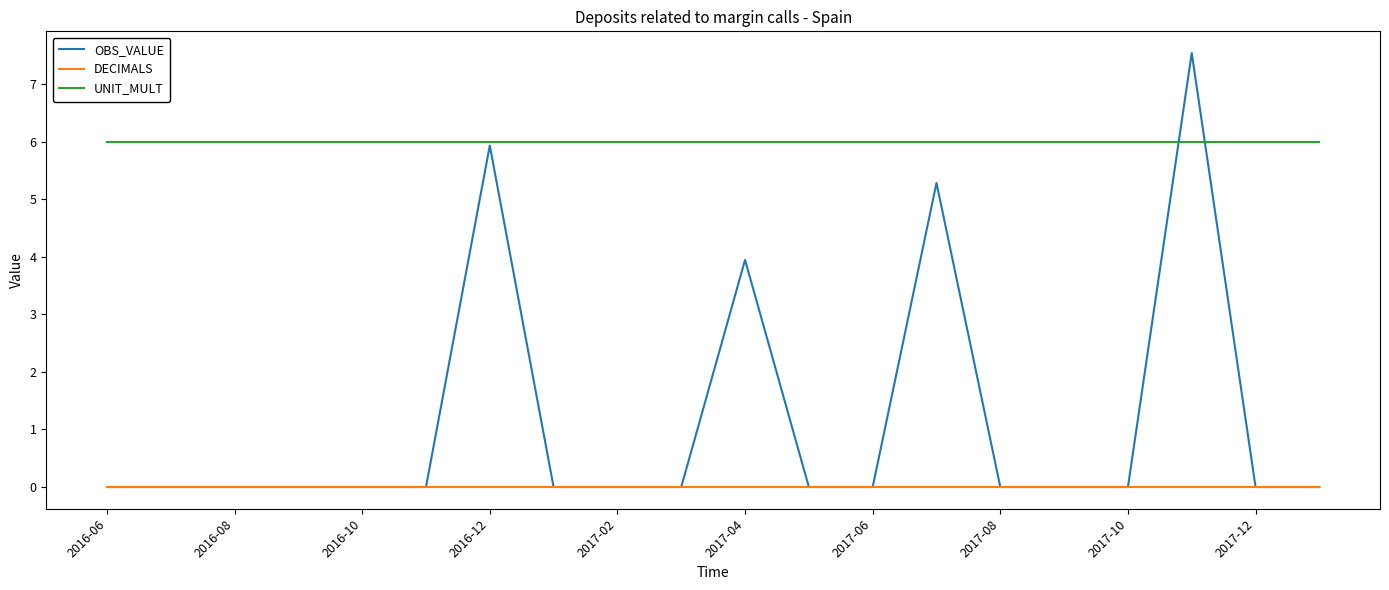

At how many categories does at least one series exceed 3?

20